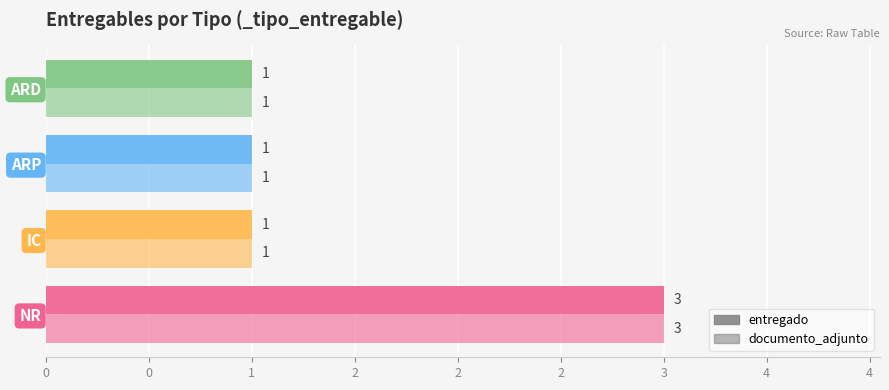

What is the greatest value displayed?

3